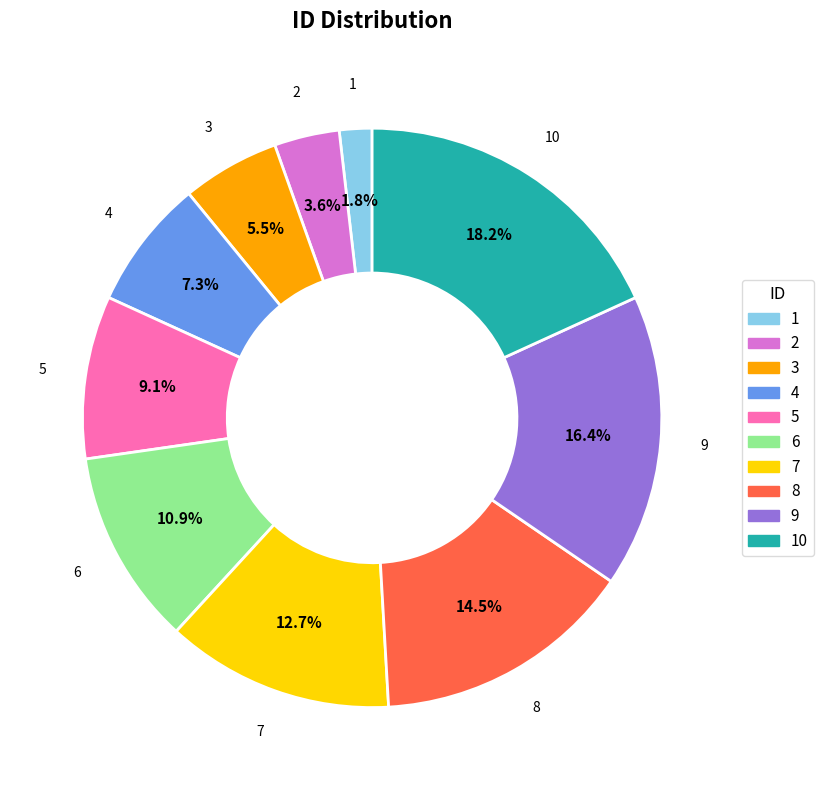

Count the number of slices in the pie.

10